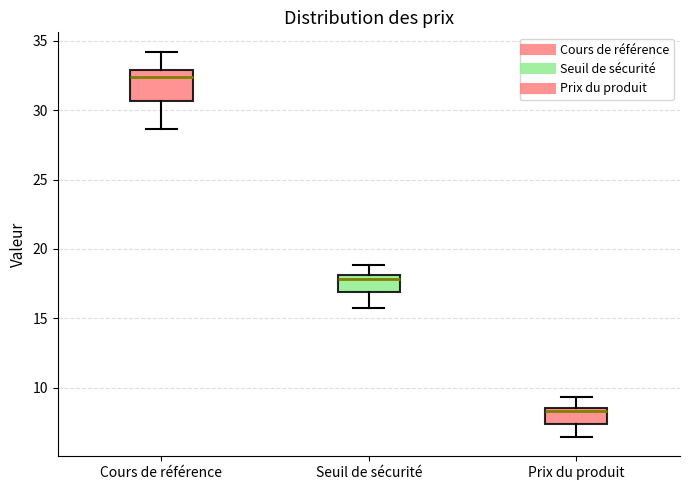

Where is the lower edge of the box for Seuil de sécurité on the y-axis? The values are not printed on the chart, so give them approximately, as read against the axis.

17.0